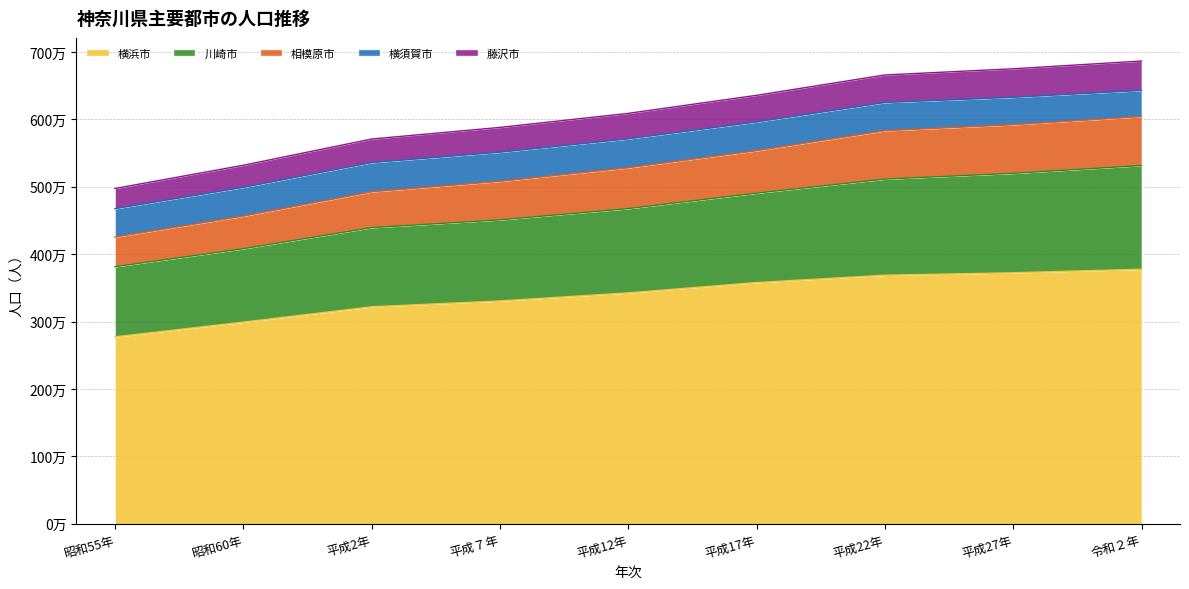

Does the chart display data point markers on the line(s)?

No